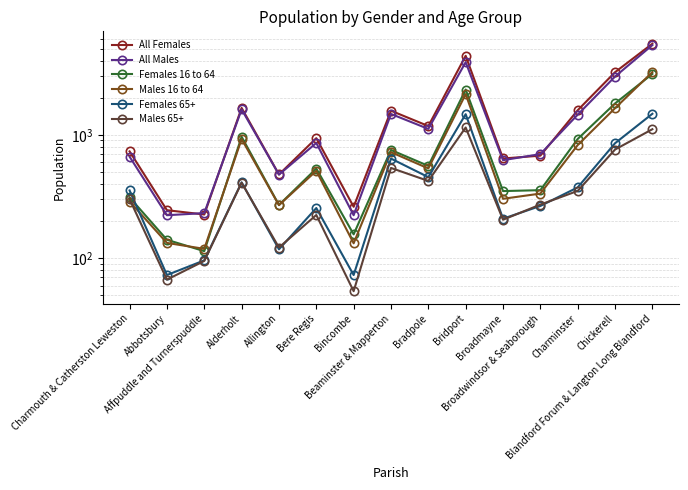

At which category does the chart reach its minimum across all series?

Bincombe